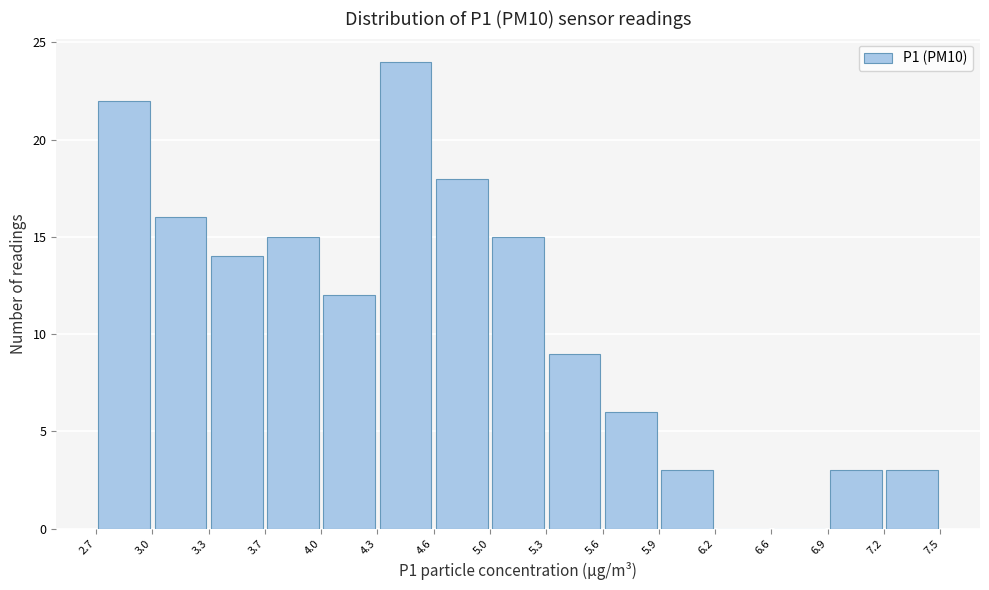

Reading left to right, list every bar in this chart as the range it spans on the x-axis followed by its height. The values are not printed on the chart, so give them approximately, as read against the axis.

2.7 to 3.0: 22
3.0 to 3.3: 16
3.3 to 3.7: 14
3.7 to 4.0: 15
4.0 to 4.3: 12
4.3 to 4.6: 24
4.6 to 5.0: 18
5.0 to 5.3: 15
5.3 to 5.6: 9
5.6 to 5.9: 6
5.9 to 6.2: 3
6.2 to 6.6: 0
6.6 to 6.9: 0
6.9 to 7.2: 3
7.2 to 7.5: 3